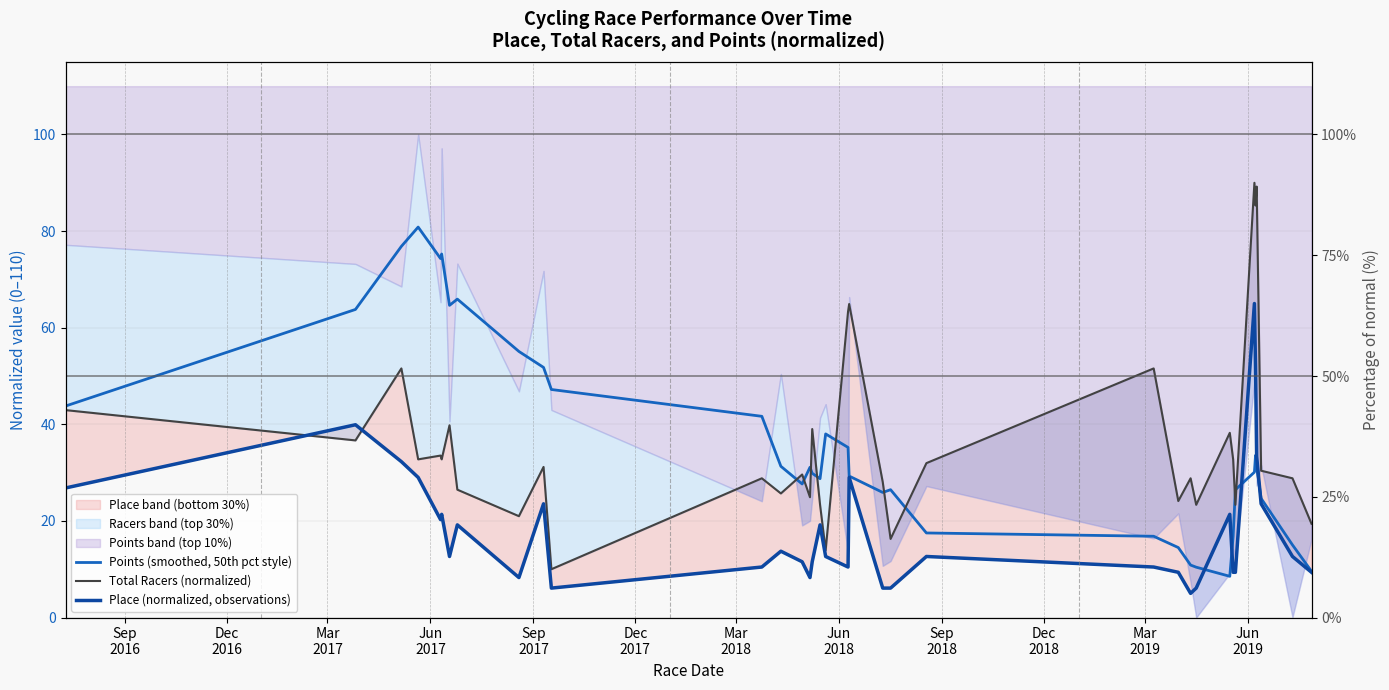

What are all the series names shown in the legend?

Points (smoothed, 50th pct style), Total Racers (normalized), Place (normalized, observations)